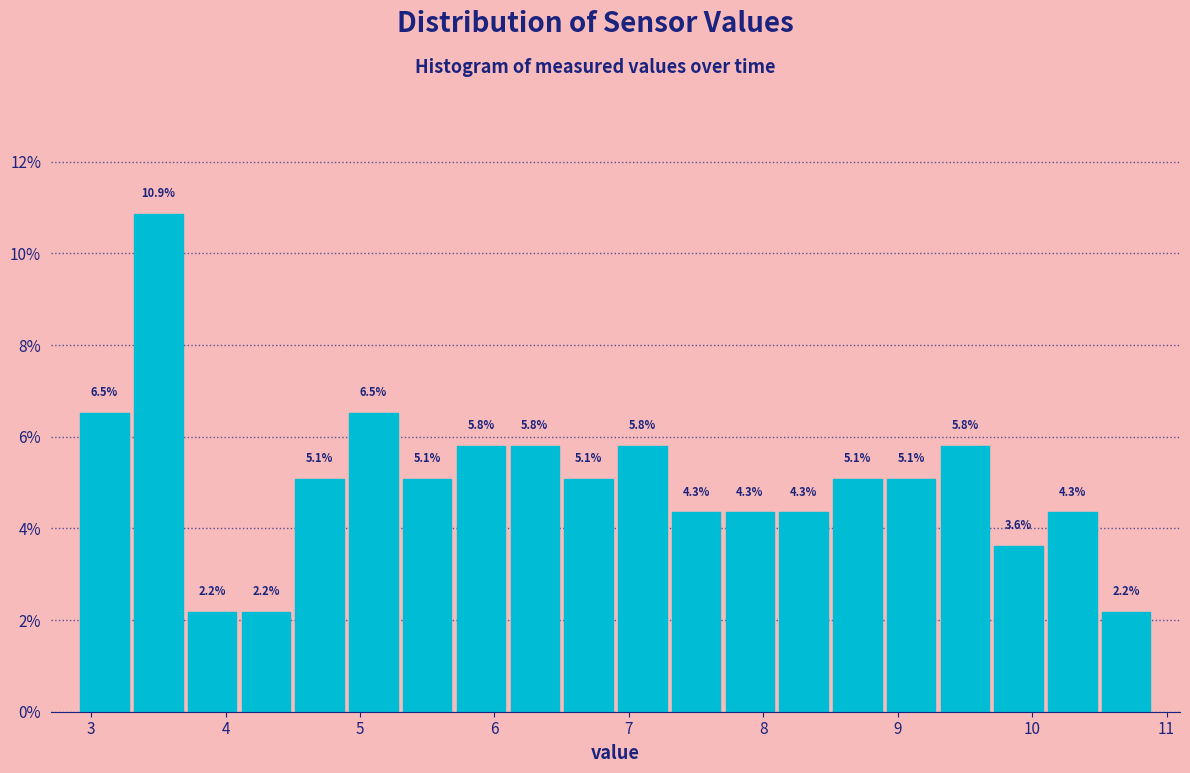

Which range on the x-axis has the tallest bar?

3.3 to 3.7